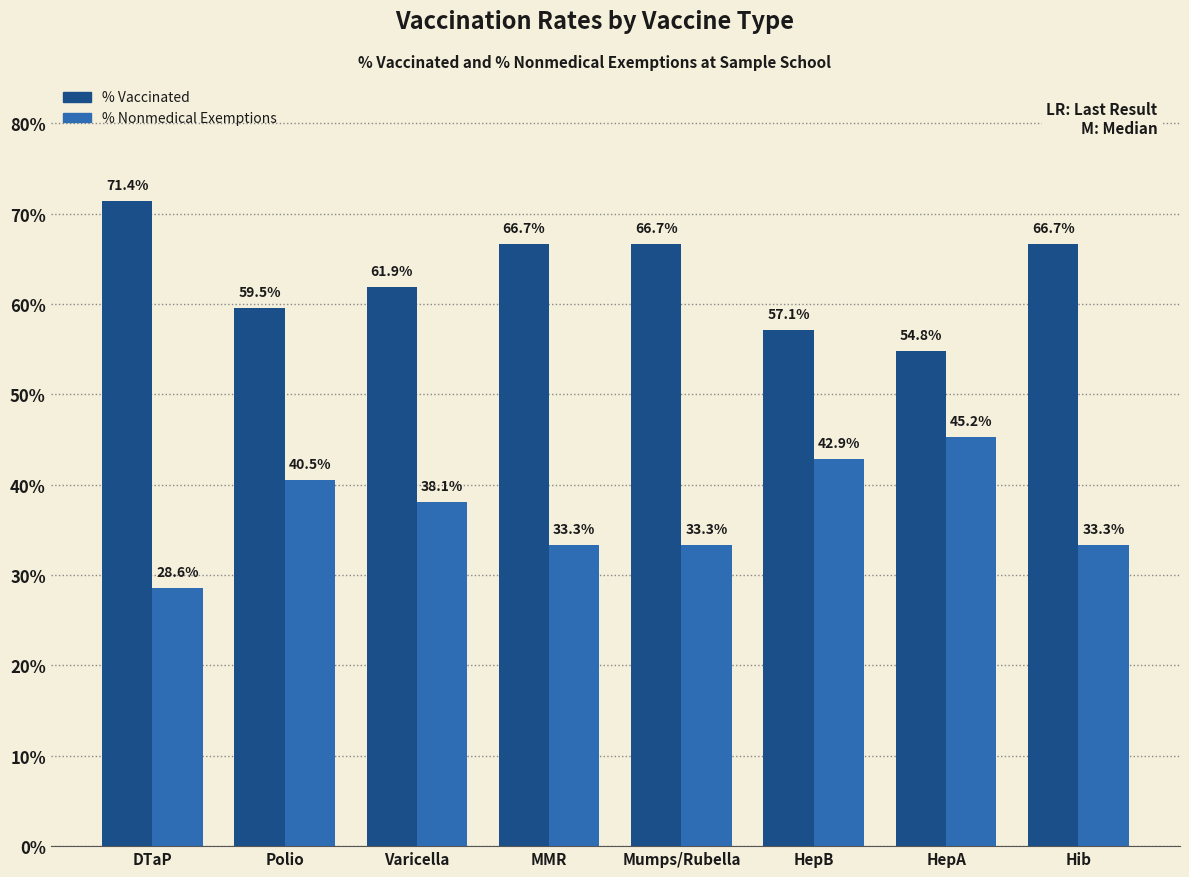

Does the chart contain any negative values?

No